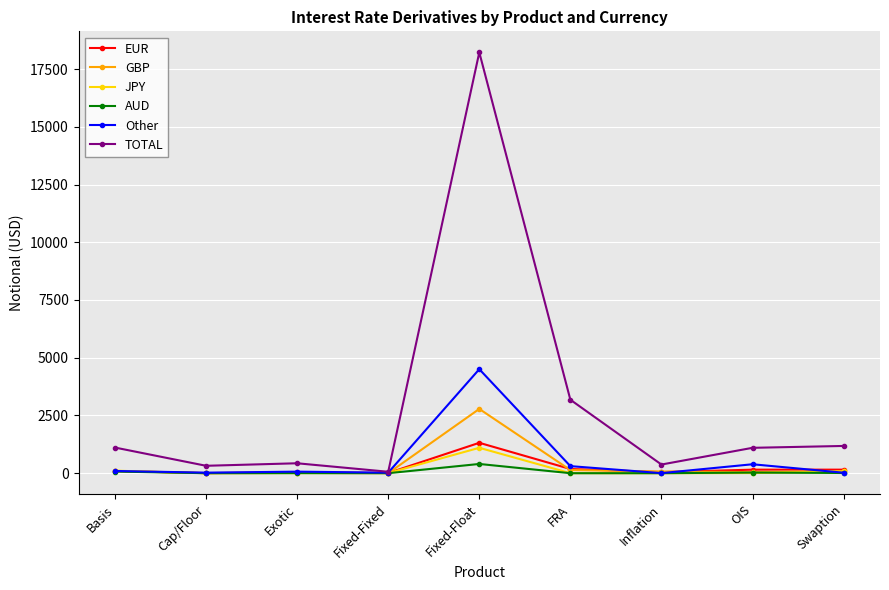

What position from the left is Cap/Floor?

2